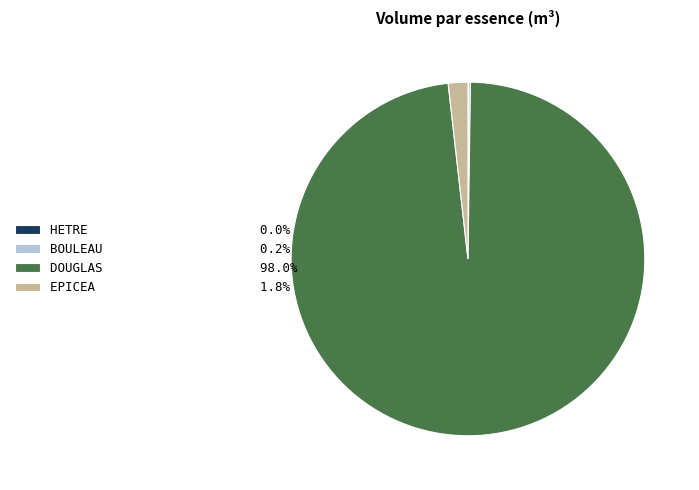

Does any single category account for the majority?

Yes